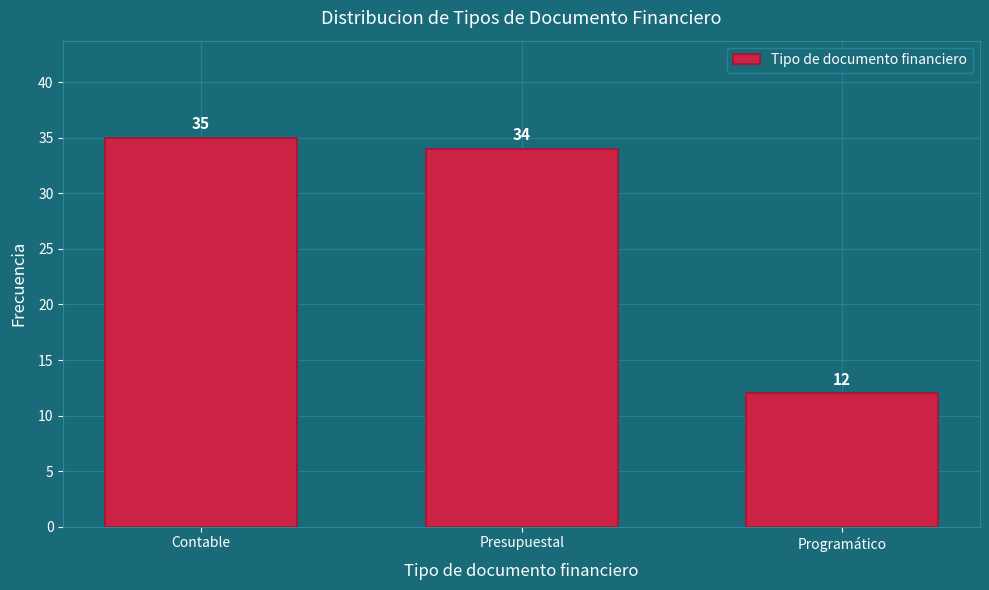

Reading left to right, what are all the values shown in this chart?

Contable=35	Presupuestal=34	Programático=12